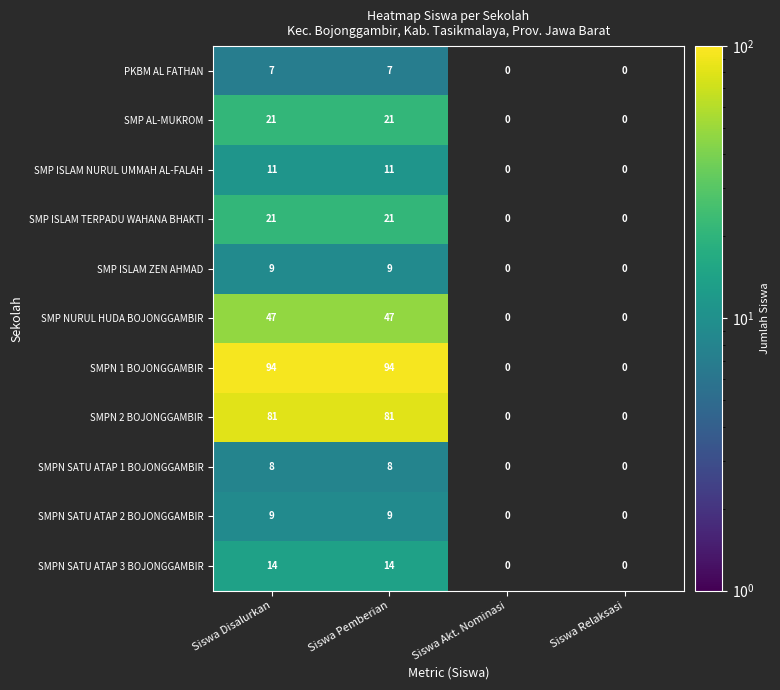

At how many categories does at least one series exceed 34?

2